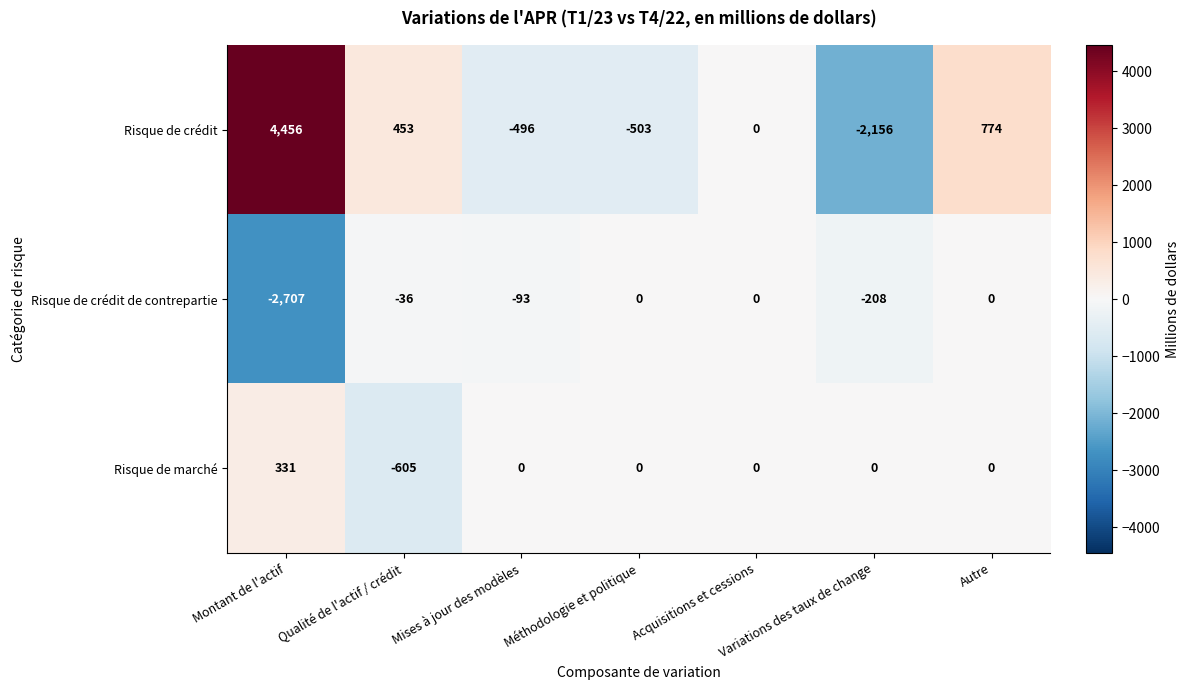

The Risque de crédit de contrepartie series shows 0 at Méthodologie et politique. True or false?

True